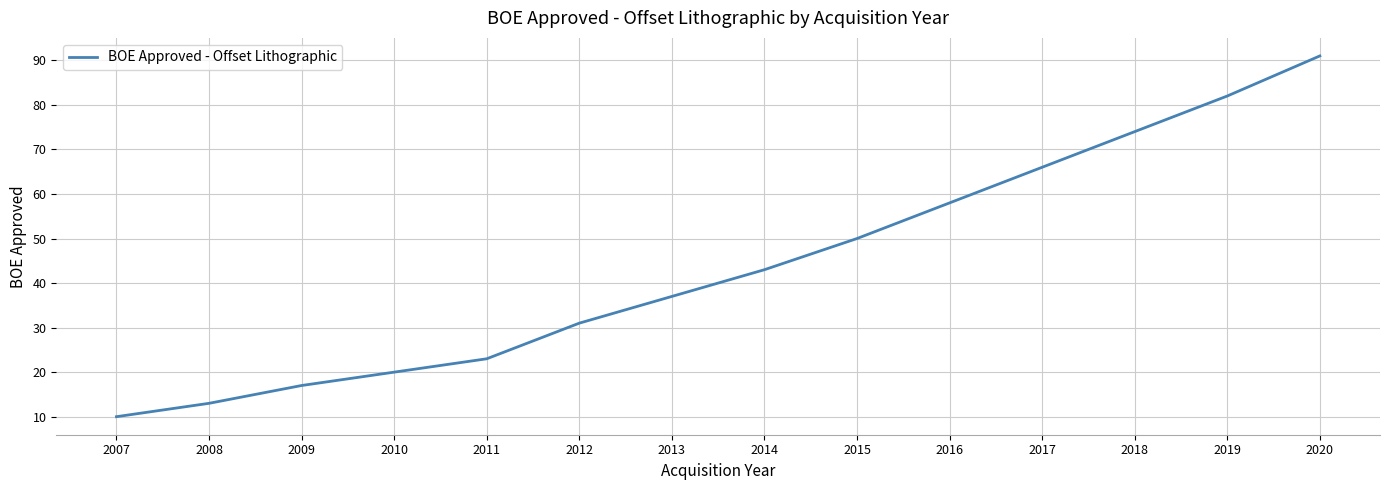

At which category does the chart reach its peak across all series?

2020